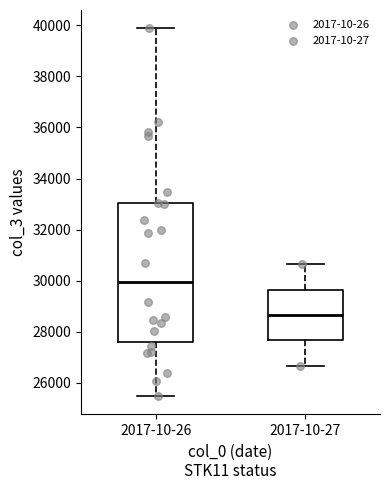

Reading left to right, read every box against the y-axis: the position of its median line, the range the box covers, and the ends of its whiskers. The values are not printed on the chart, so give them approximately, as read against the axis.

2017-10-26: median 30000, box 27600 to 33000, whiskers 25600 to 39800
2017-10-27: median 28600, box 27600 to 29600, whiskers 26600 to 30600